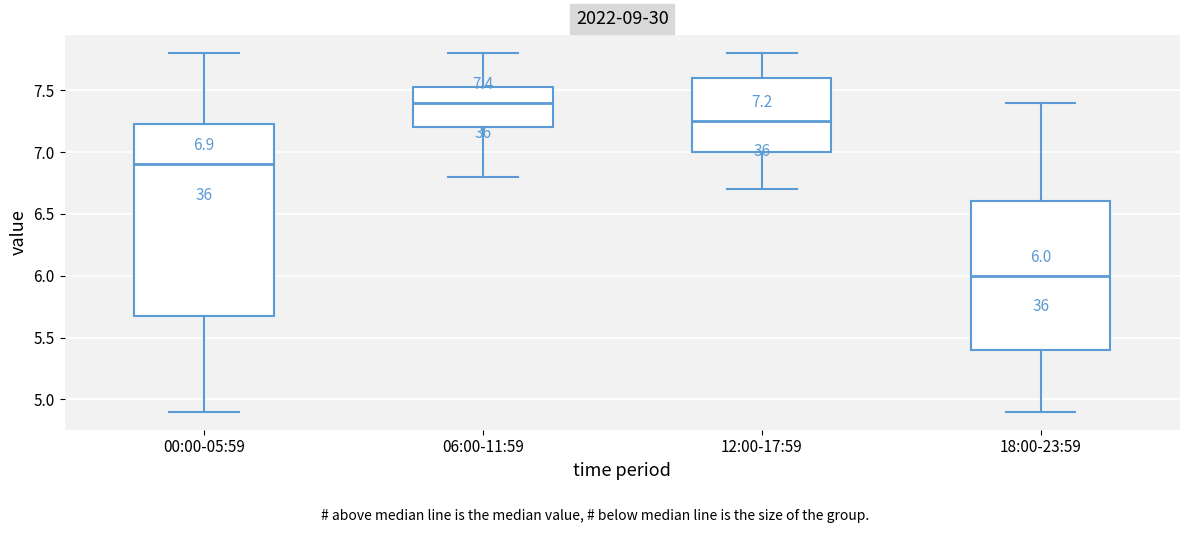

Which box's median line is the highest?

06:00-11:59